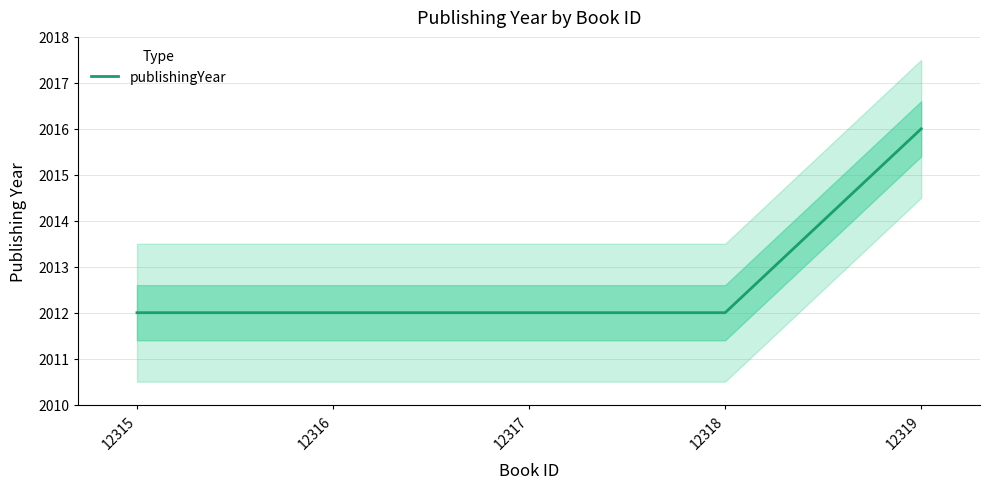

What is the change in value from 12315 to 12319?

+4